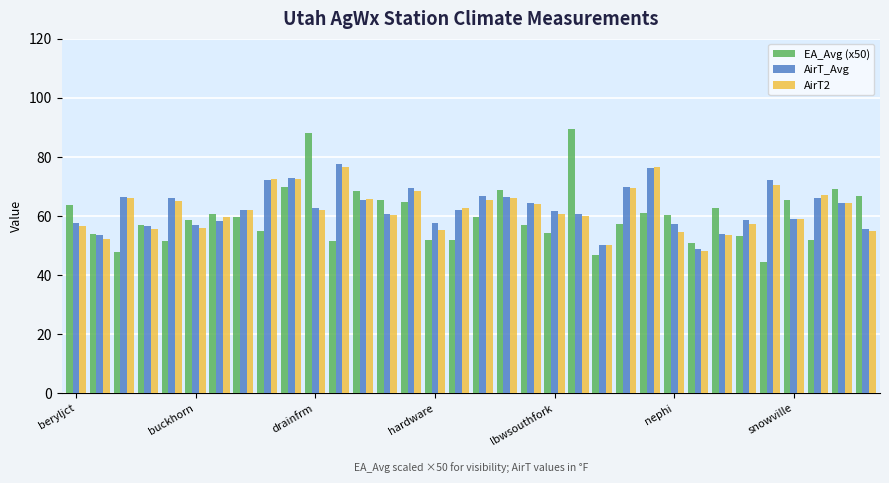

What is the minimum value shown in the chart?

44.4